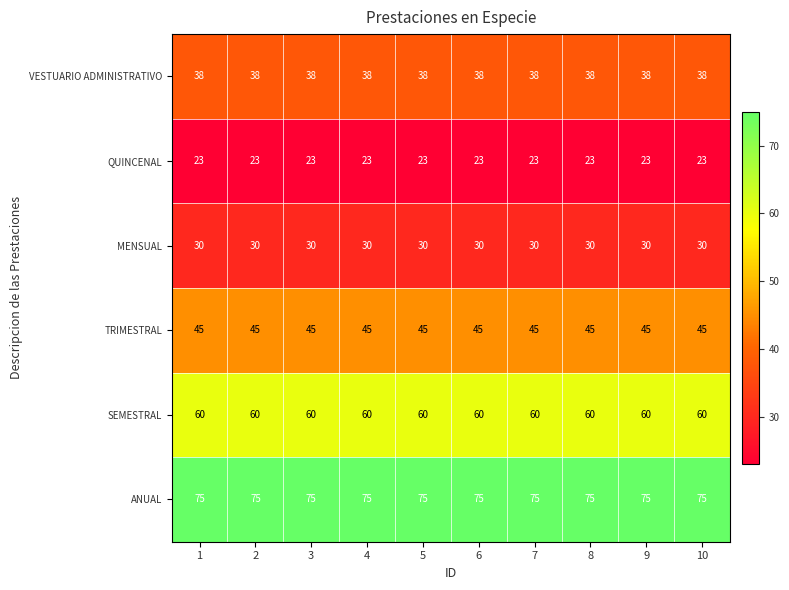

Rank the series at 10 from highest to lowest value.

ANUAL, SEMESTRAL, TRIMESTRAL, VESTUARIO ADMINISTRATIVO, MENSUAL, QUINCENAL